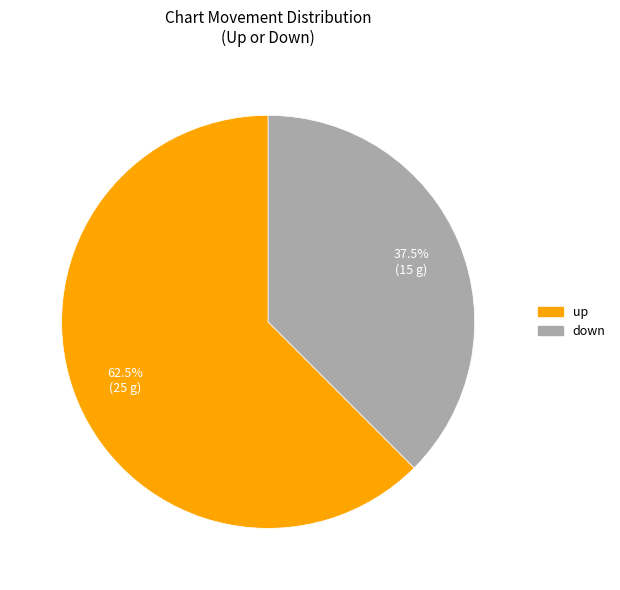

The up slice represents 52% of the pie. True or false?

False